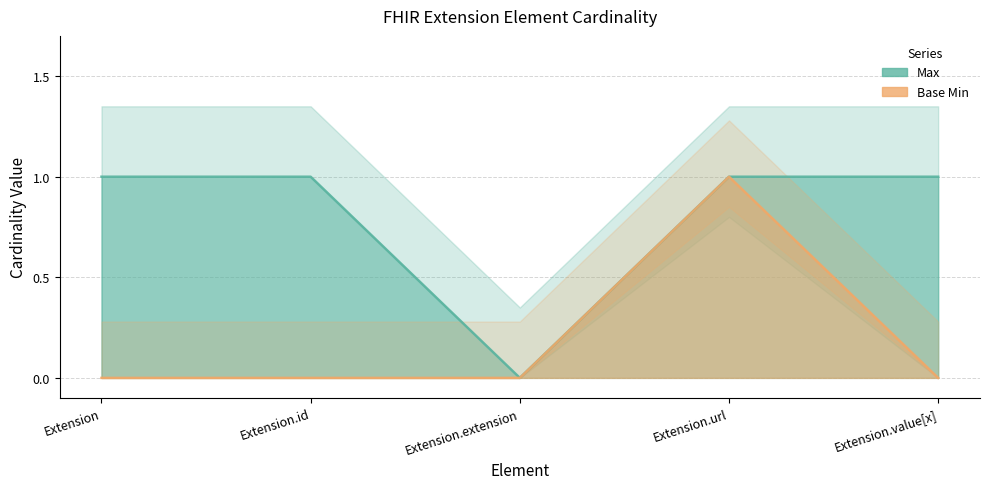

True or false: Max and Base Min cross at least once.

False